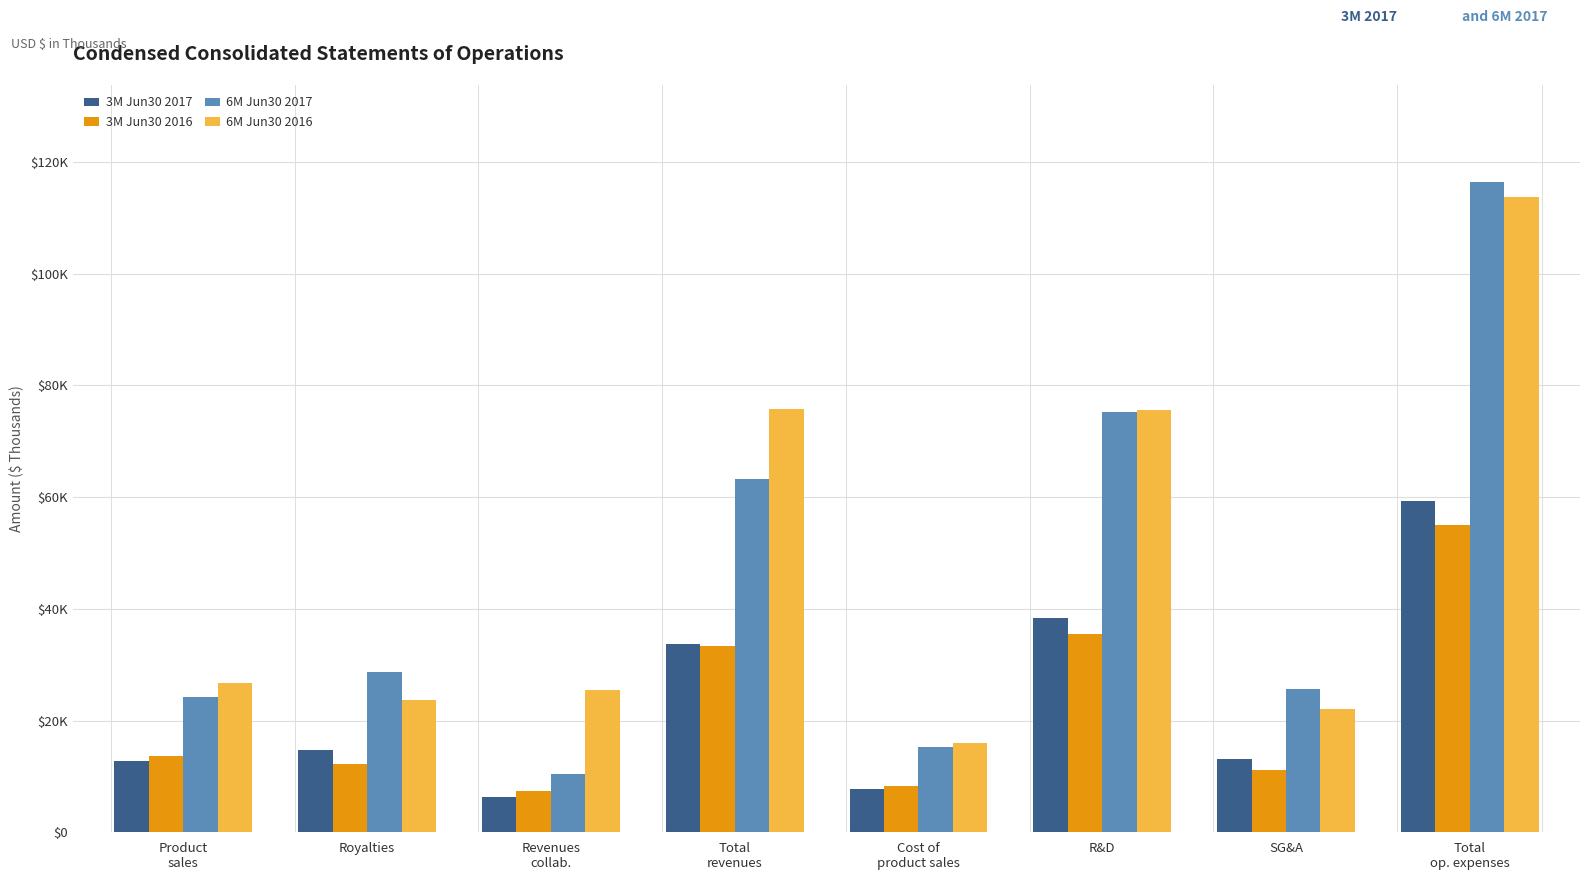

Which label corresponds to the largest value in the chart?

Total
op. expenses